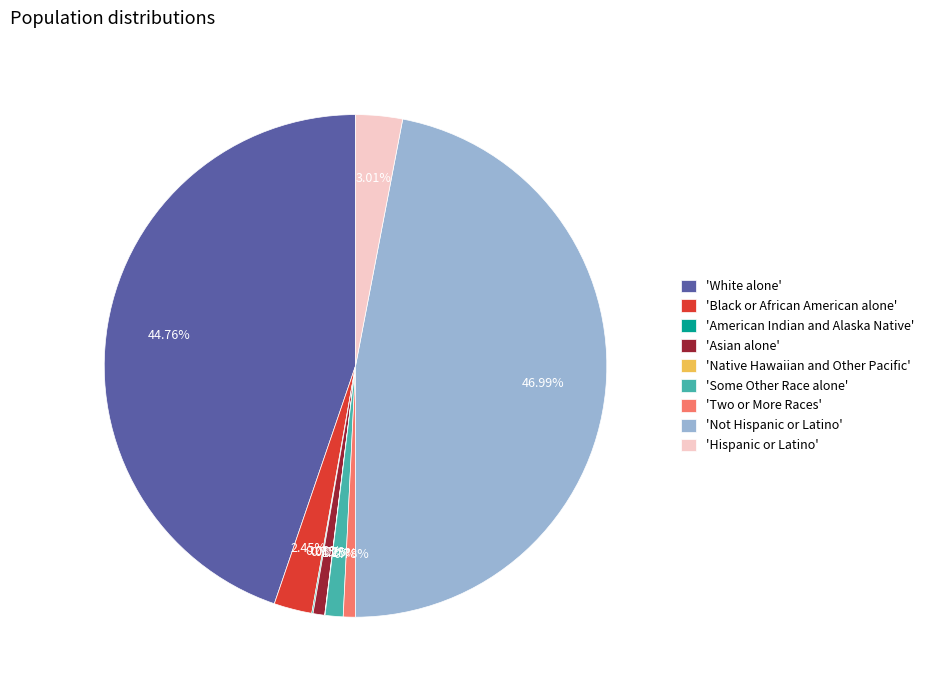

Which category has the biggest portion of the pie?

'Not Hispanic or Latino'